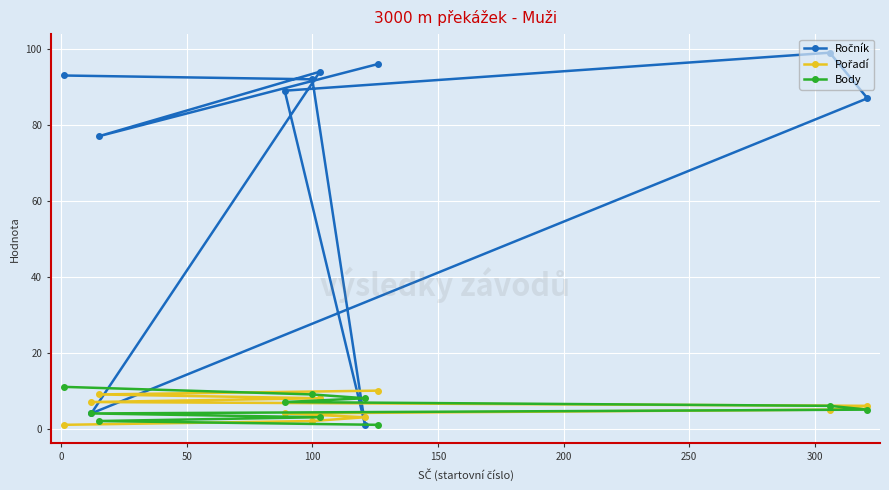

At how many categories does at least one series exceed 80?

7